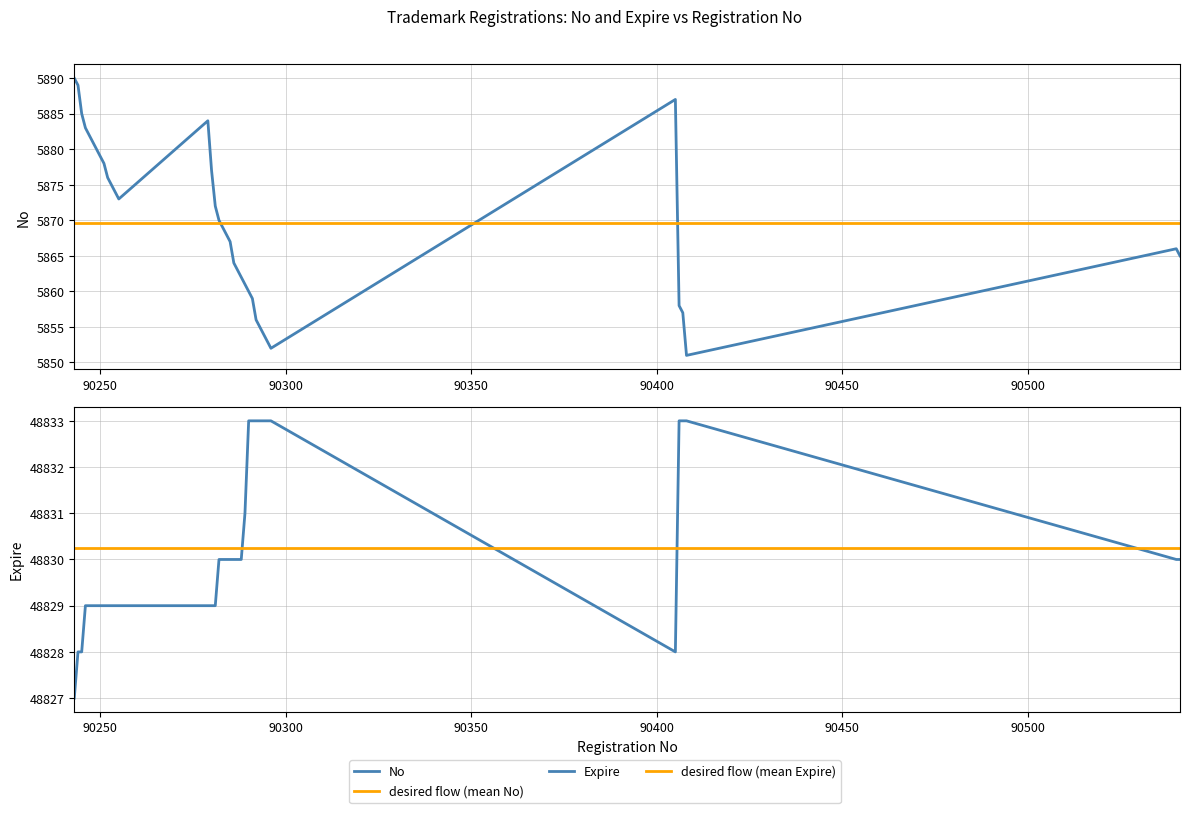

List the series in order of their overall mean, lowest first.

No, Expire, Registration No